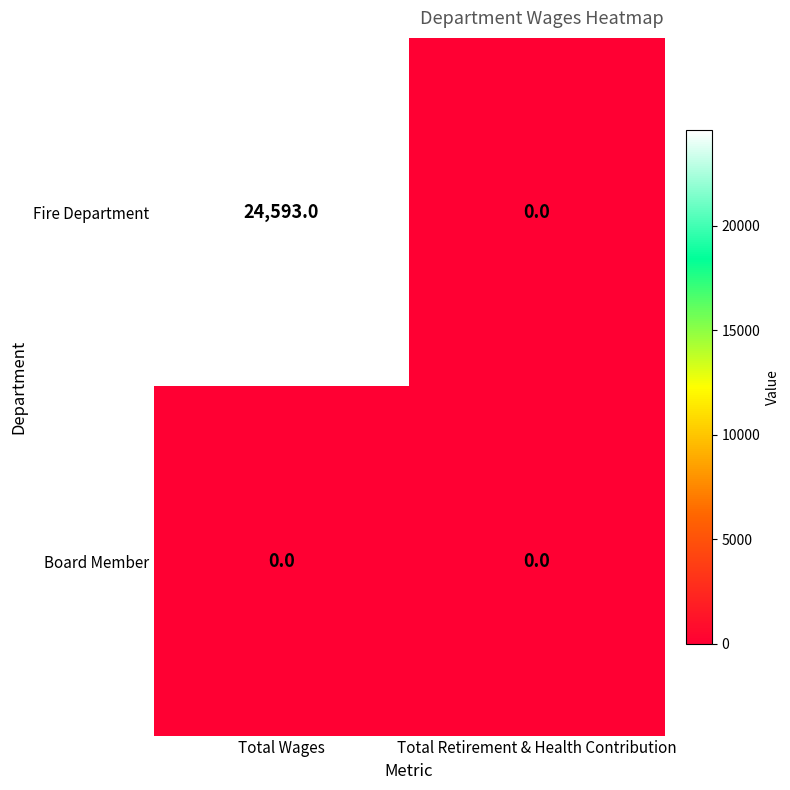

Read the Fire Department value at Total Wages, to the nearest 100.

24600